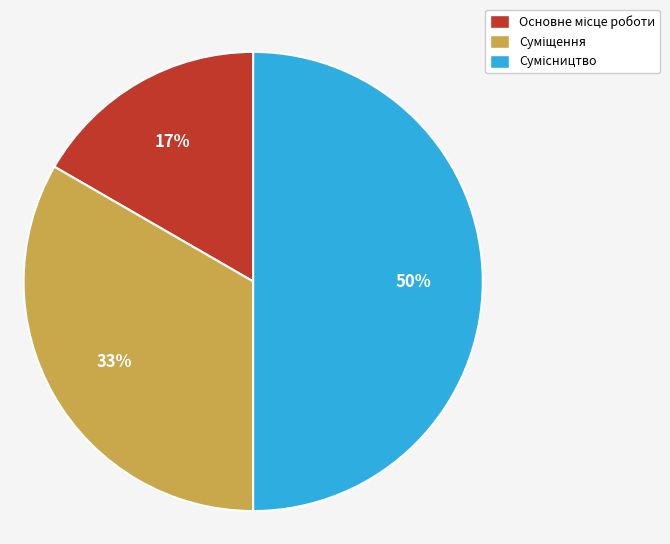

To the nearest percent, what is the difference between the largest and smallest slice percentages?

33%